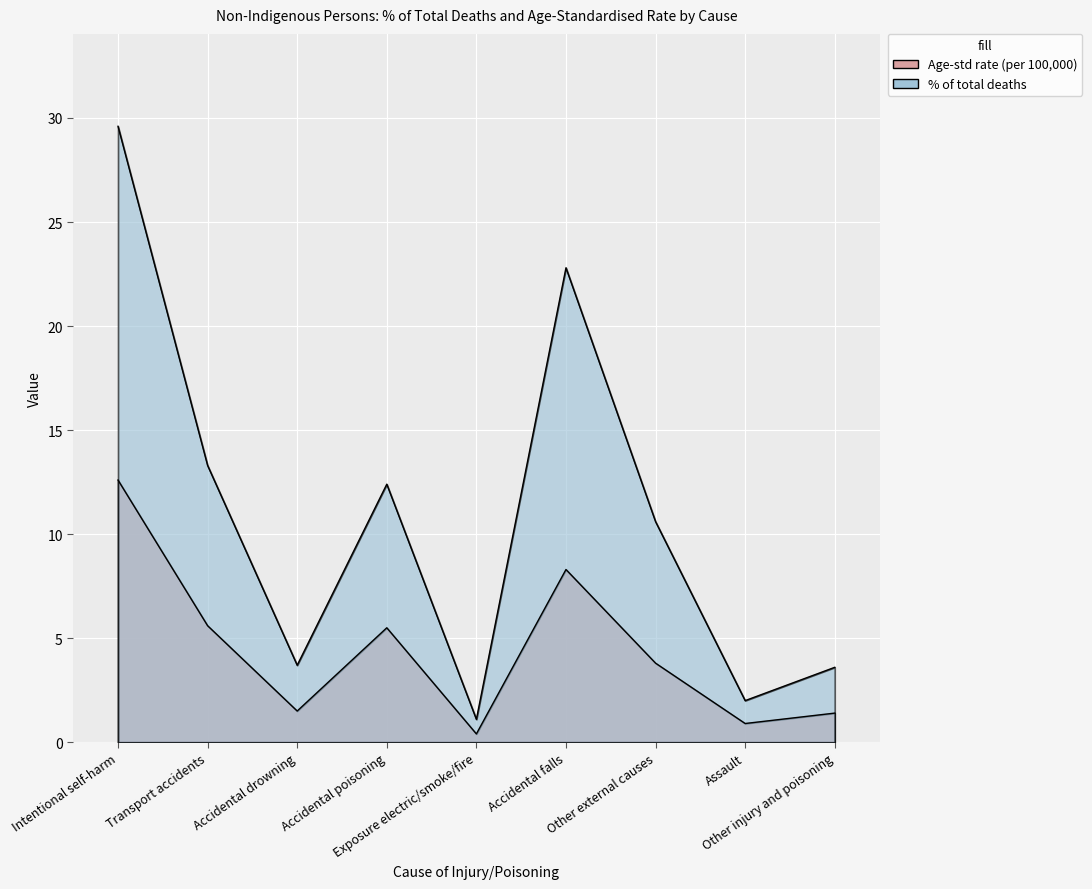

Which series has the widest spread of values?

Non-Indigenous % of total